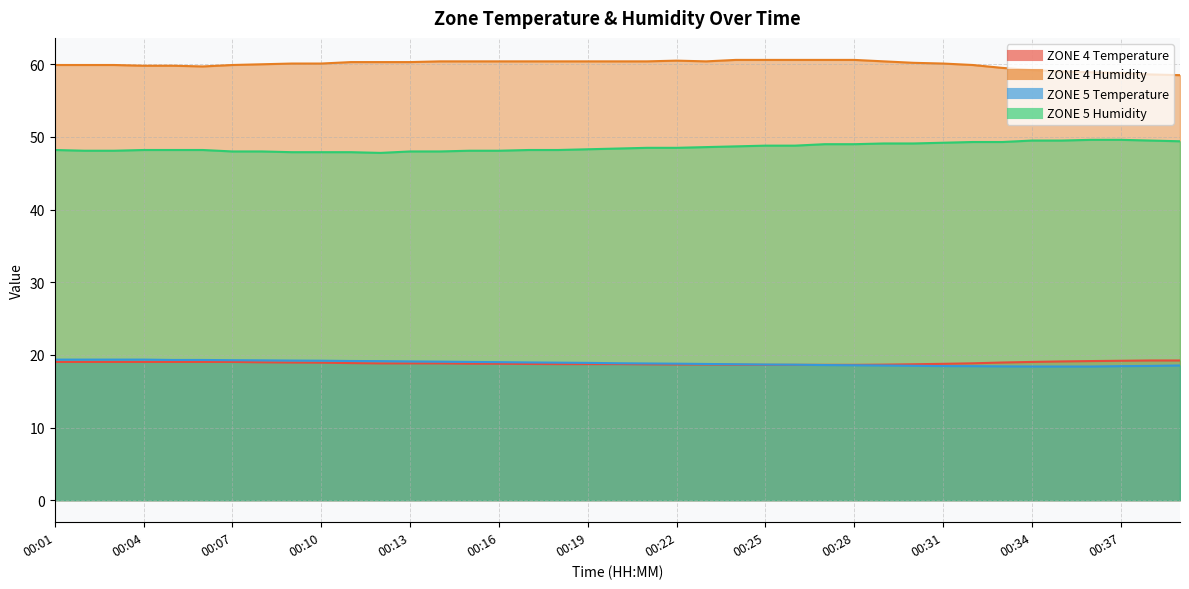

What is the sum of the ZONE 5 Temperature values at 00:35 and 00:33?

36.8